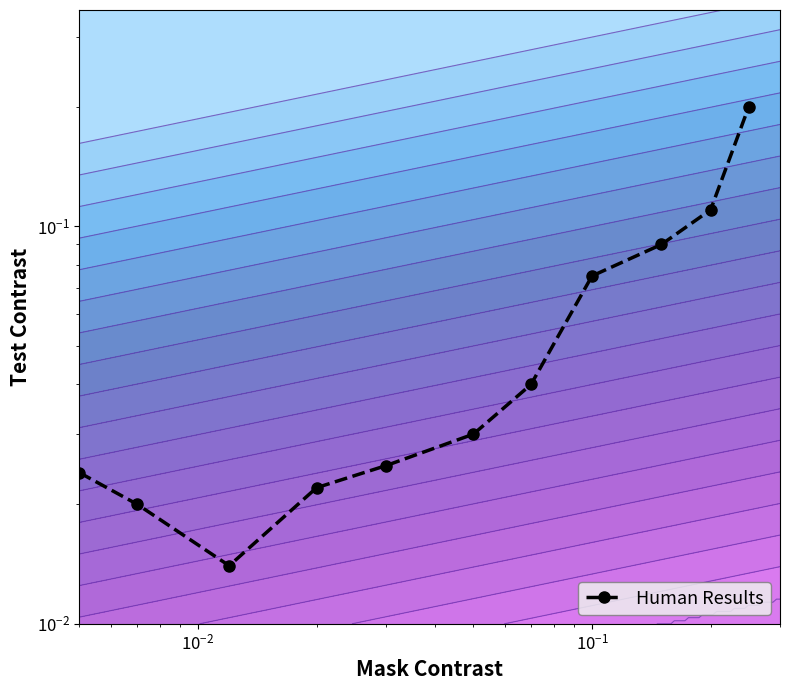

What is the average value?

0.1